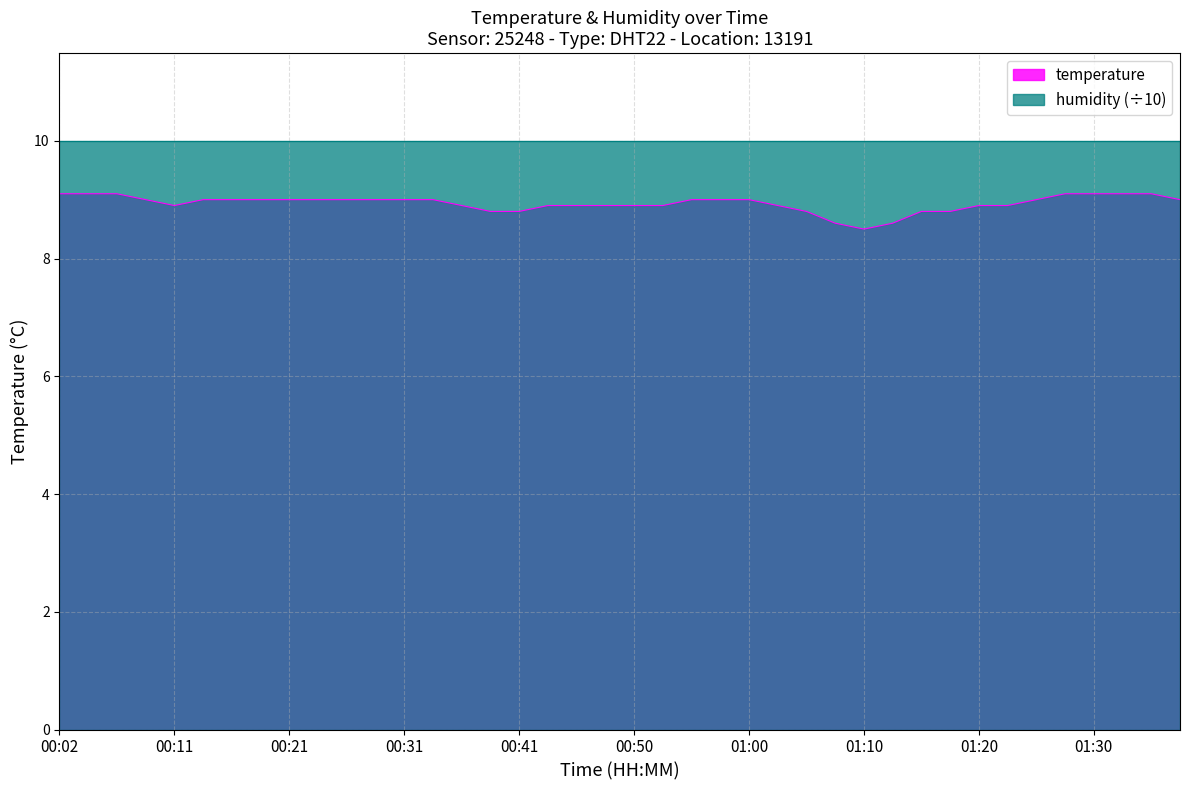

Reading left to right, list all the values displayed in this chart.

00:02=9.1	00:04=9.1	00:07=9.1	00:09=9.0	00:11=8.9	00:14=9.0	00:16=9.0	00:19=9.0	00:21=9.0	00:24=9.0	00:26=9.0	00:28=9.0	00:31=9.0	00:33=9.0	00:36=8.9	00:38=8.8	00:41=8.8	00:43=8.9	00:45=8.9	00:48=8.9	00:50=8.9	00:53=8.9	00:55=9.0	00:58=9.0	01:00=9.0	01:02=8.9	01:05=8.8	01:08=8.6	01:10=8.5	01:13=8.6	01:15=8.8	01:18=8.8	01:20=8.9	01:23=8.9	01:25=9.0	01:28=9.1	01:30=9.1	01:33=9.1	01:35=9.1	01:38=9.0